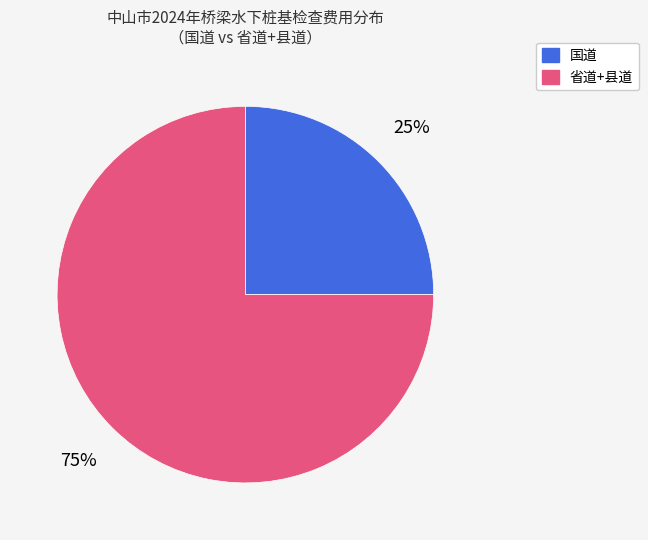

To the nearest percent, what is the average slice percentage?

50%